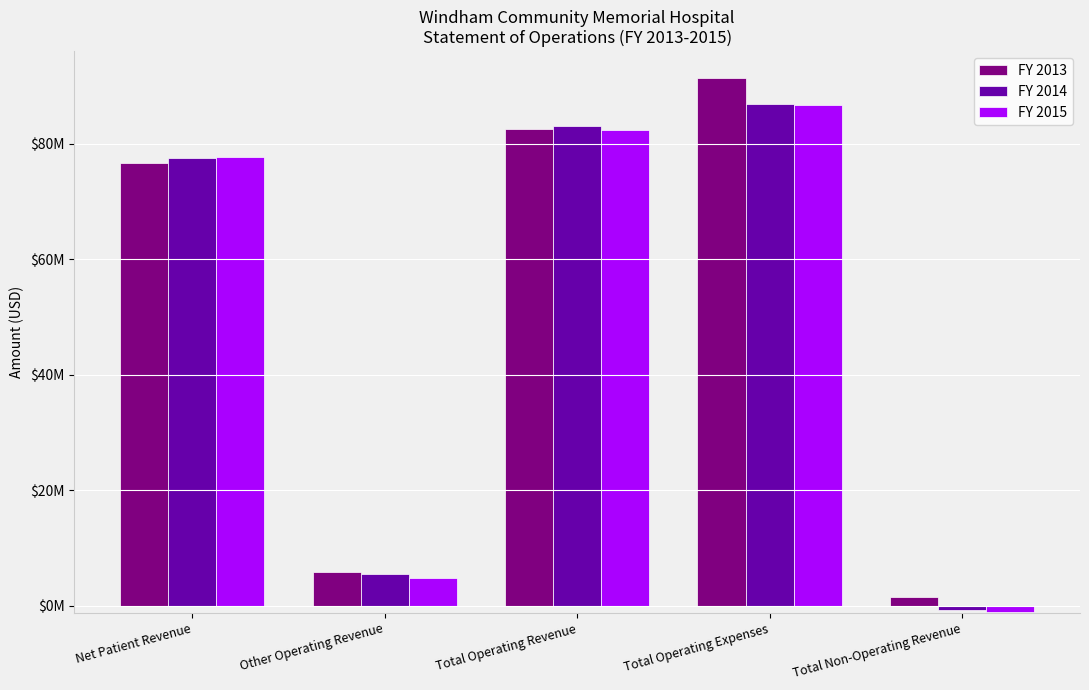

Does the chart contain stacked bars?

No